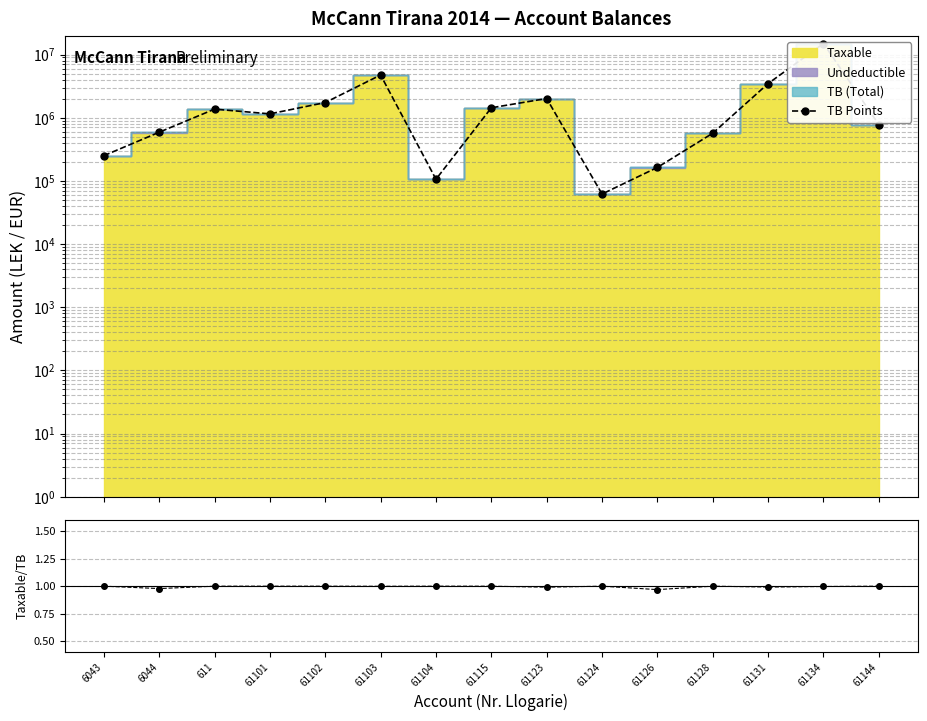

Reading left to right, extract all data points from this chart.

TB Points: 6043=250227.1	6044=588118.9	611=1366068.5	61101=1149043.7	61102=1735151.5	61103=4735066.9	61104=105900.0	61115=1434003.2	61123=2010362.2	61124=61813.2	61126=163090.0	61128=567460.5	61131=3465988.5	61134=14931158.8	61144=779642.1
Taxable/TB: 6043=1.0	6044=1.0	611=1.0	61101=1.0	61102=1.0	61103=1.0	61104=1.0	61115=1.0	61123=1.0	61124=1.0	61126=1.0	61128=1.0	61131=1.0	61134=1.0	61144=1.0